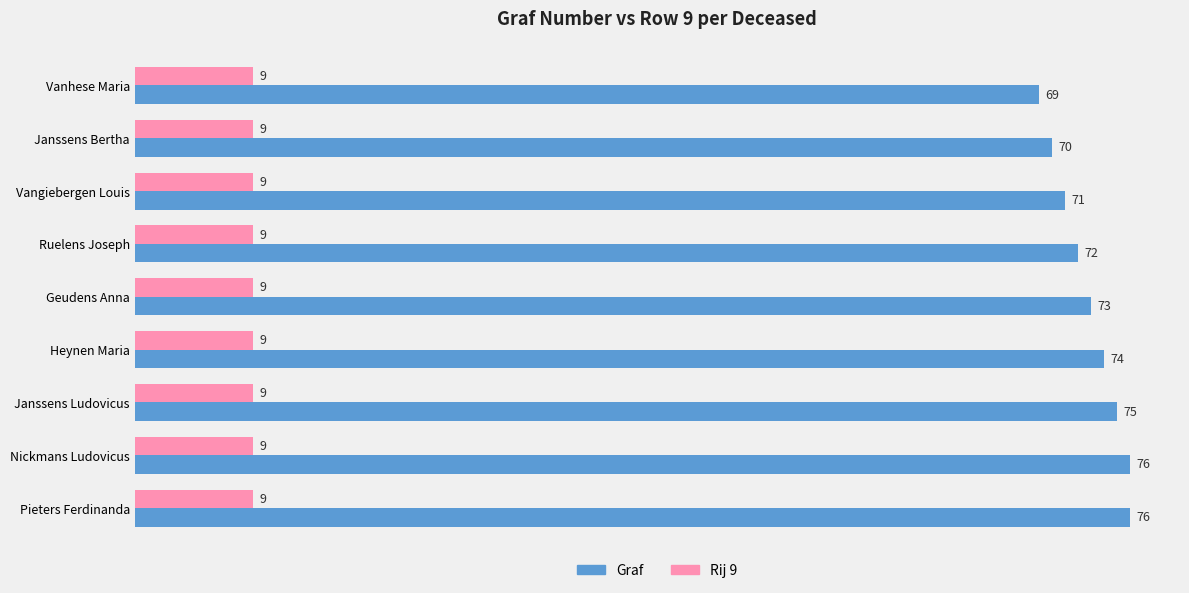

Which series changed the most between Geudens Anna and Janssens Ludovicus?

Graf